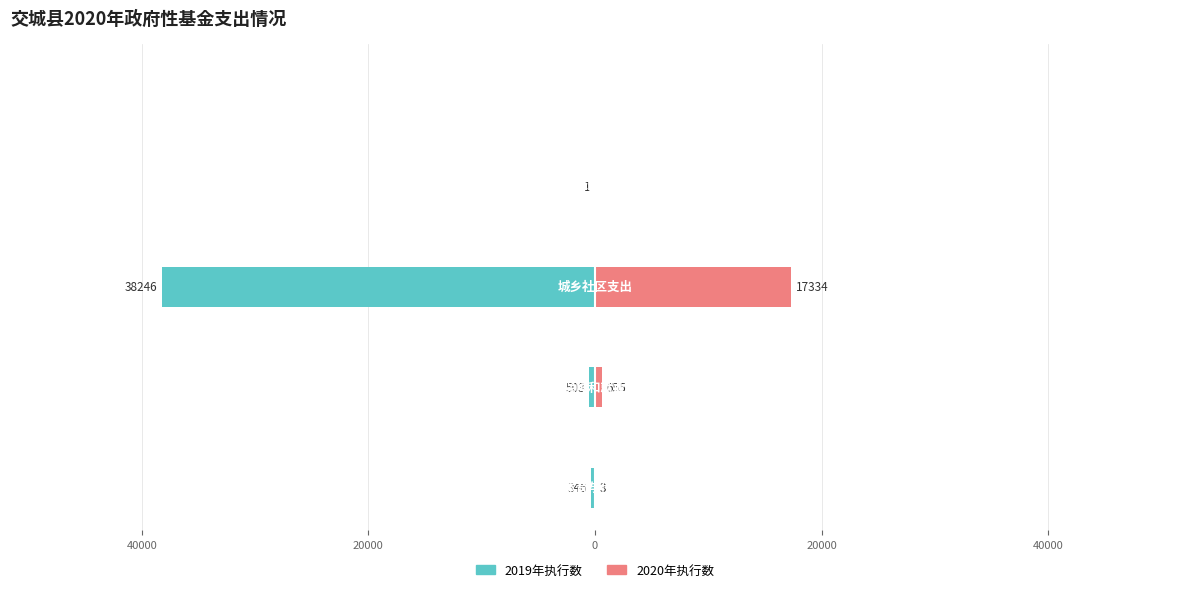

What is the difference between the maximum and minimum values in the 2020年执行数 series?

17334